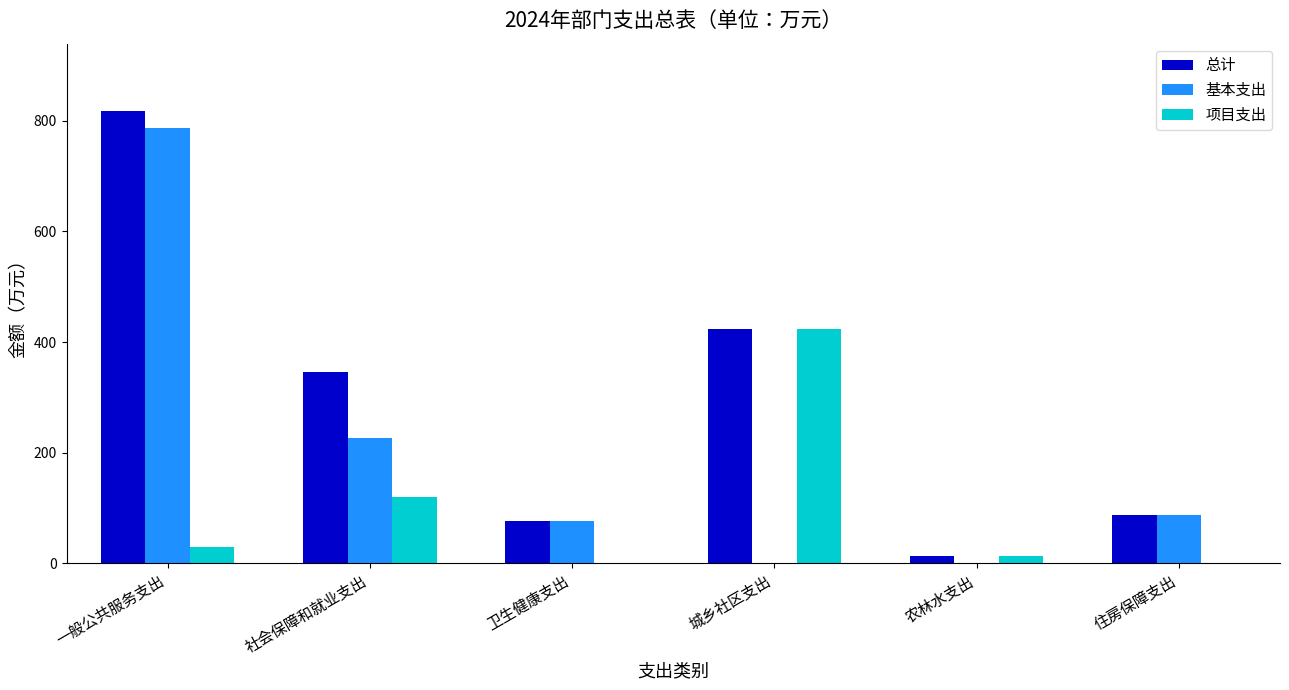

What value does the 基本支出 series have at 住房保障支出?

87.4